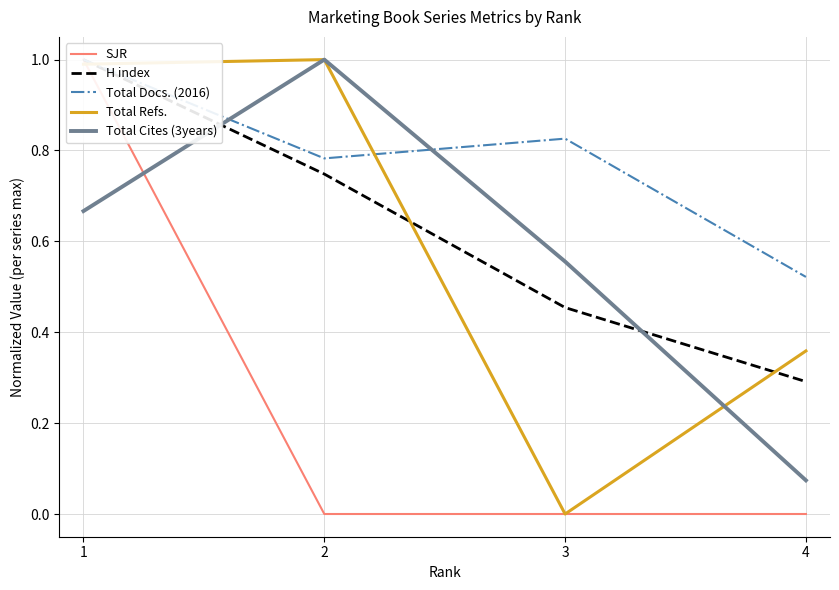

How many intersections are there between Total Docs. (2016) and Total Refs.?

2